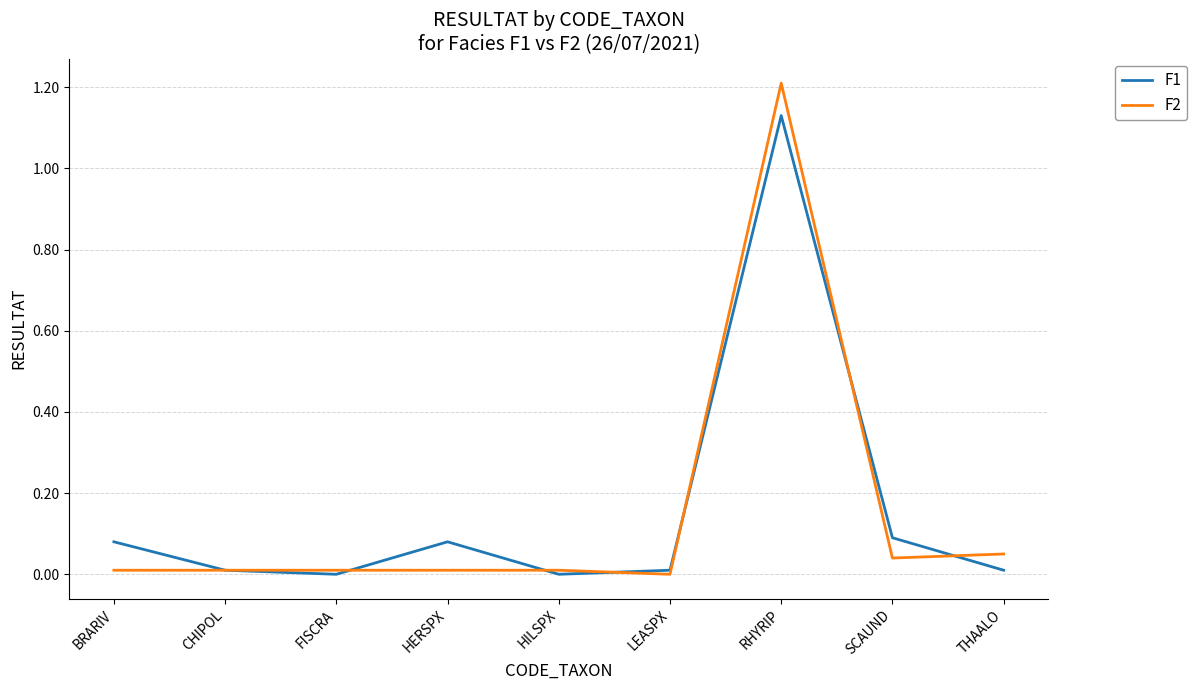

At which category is the sum across all series the highest?

RHYRIP